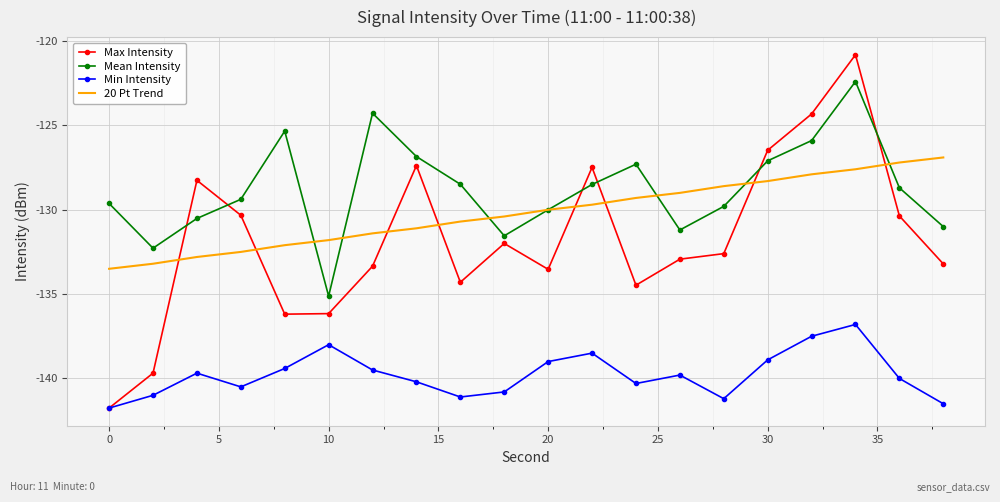

Which series has the largest range (max minus min)?

Max Intensity